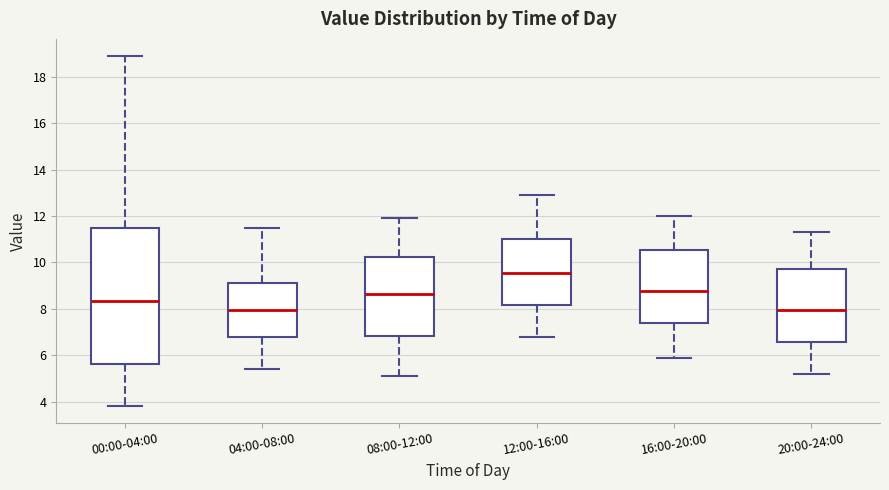

Reading left to right, read every box against the y-axis: the position of its median line, the range the box covers, and the ends of its whiskers. The values are not printed on the chart, so give them approximately, as read against the axis.

00:00-04:00: median 8.4, box 5.6 to 11.4, whiskers 3.8 to 18.8
04:00-08:00: median 8.0, box 6.8 to 9.2, whiskers 5.4 to 11.6
08:00-12:00: median 8.6, box 6.8 to 10.2, whiskers 5.2 to 12.0
12:00-16:00: median 9.6, box 8.2 to 11.0, whiskers 6.8 to 13.0
16:00-20:00: median 8.8, box 7.4 to 10.6, whiskers 6.0 to 12.0
20:00-24:00: median 8.0, box 6.6 to 9.8, whiskers 5.2 to 11.4